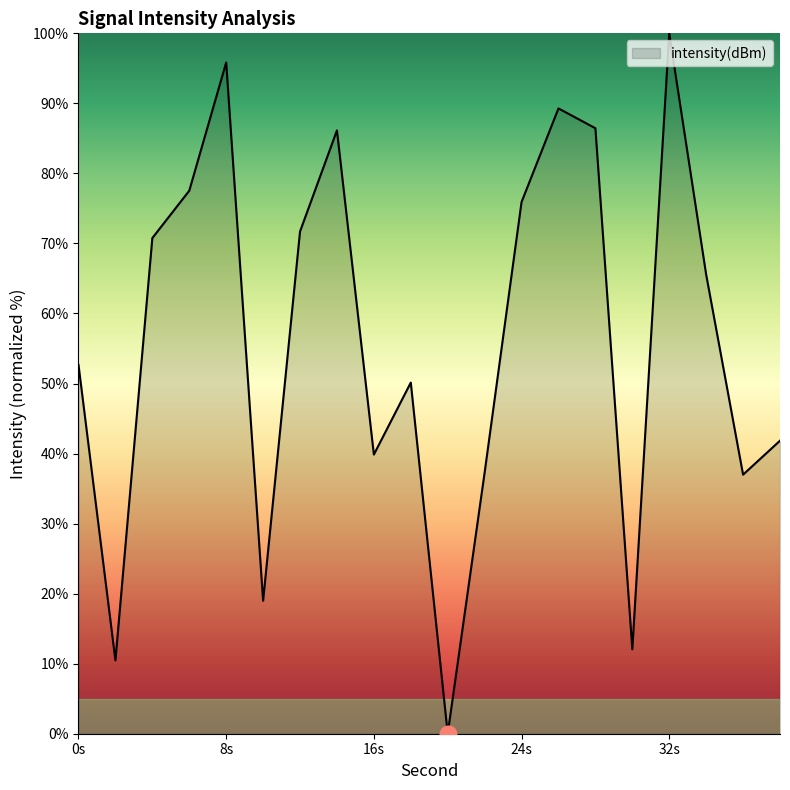

How many lines are shown in the chart?

1